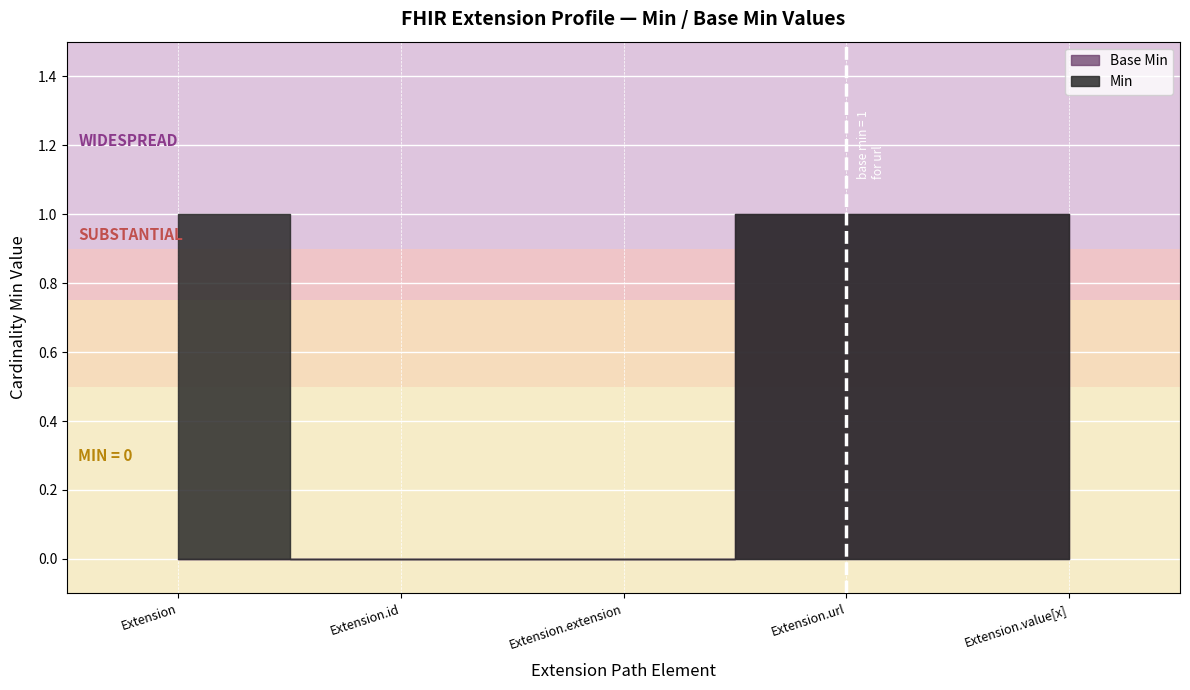

Is this an area chart (filled region under the line)?

No